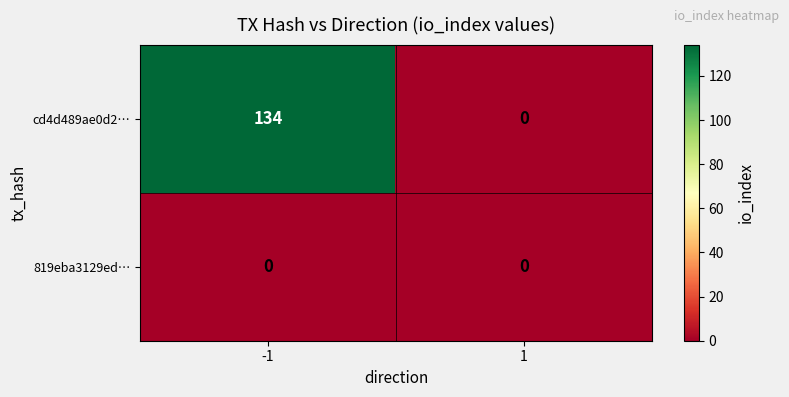

Is the value of cd4d489ae0d2… at -1 greater than the value of 819eba3129ed… at -1?

Yes